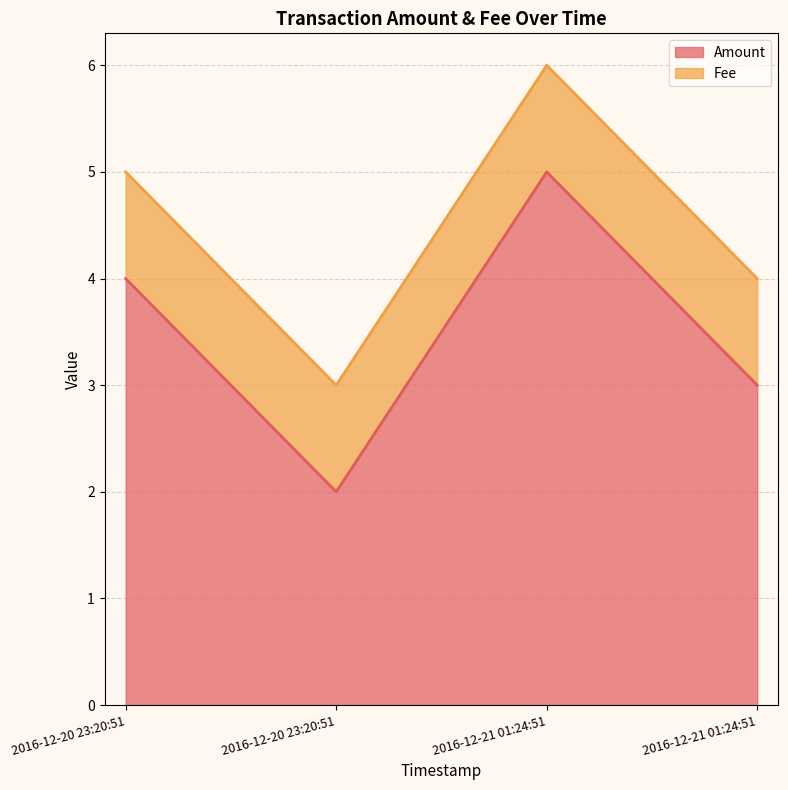

Reading left to right, what are all the values shown in this chart?

4	2	5	3